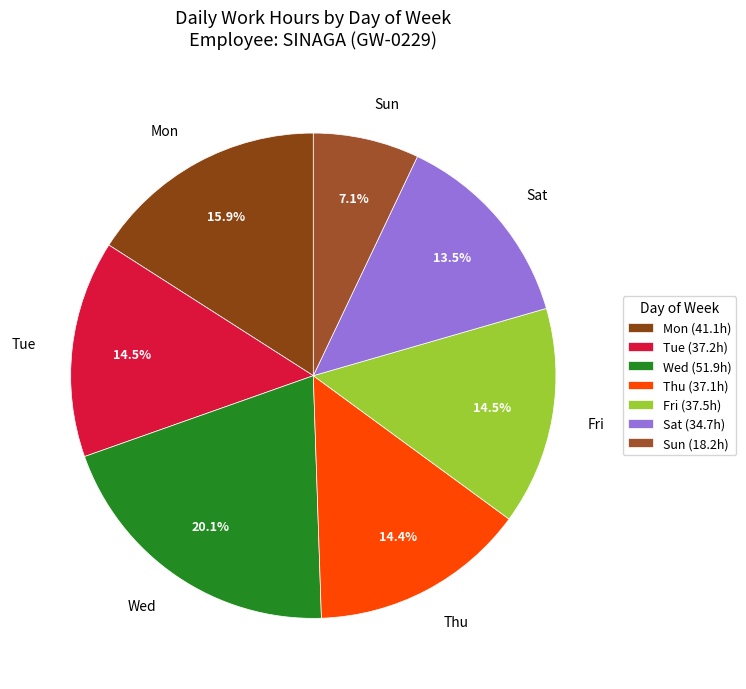

Combined, do Sat and Wed account for over 50%?

No